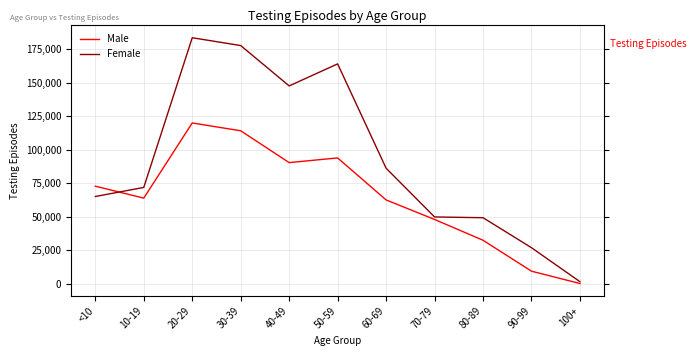

Where do Male and Female first cross each other?

<10 and 10-19